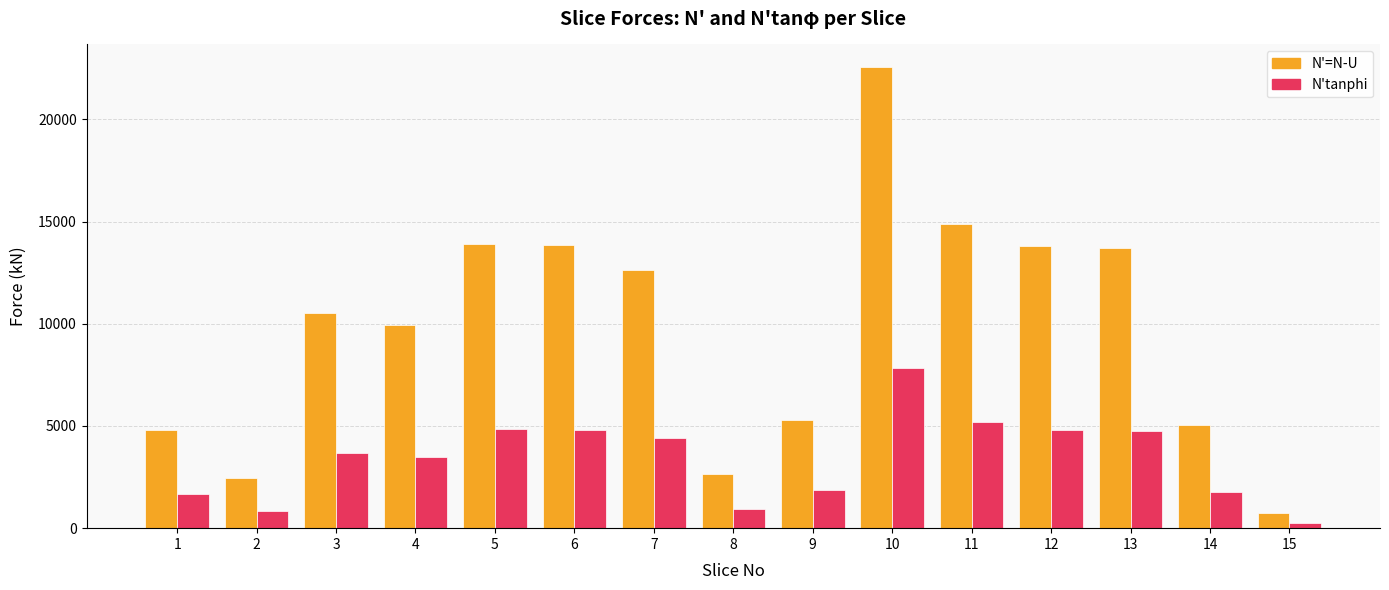

What is the lowest value of the N'=N-U series?

764.6